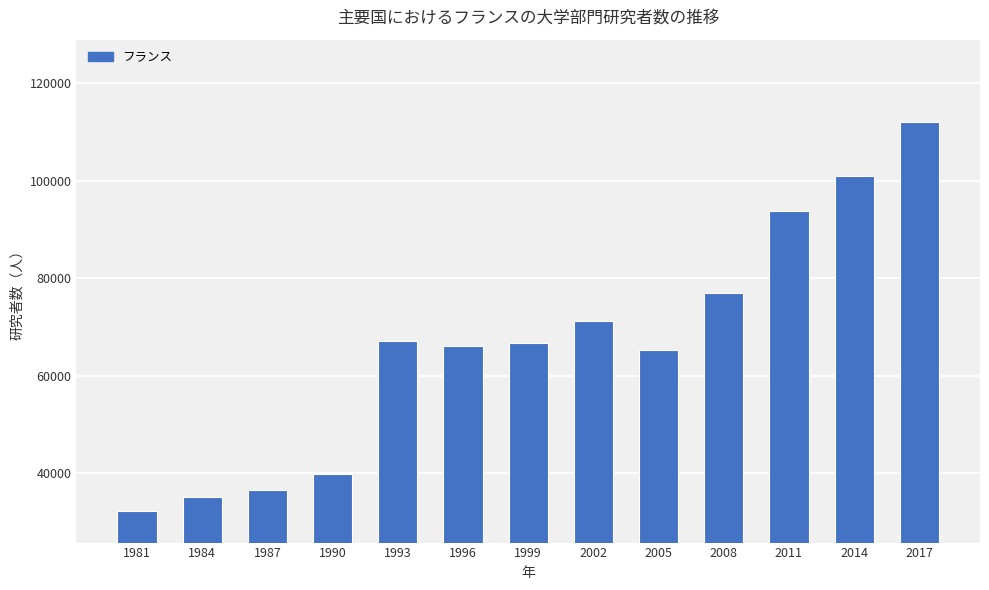

What is the minimum value shown in the chart?

32264